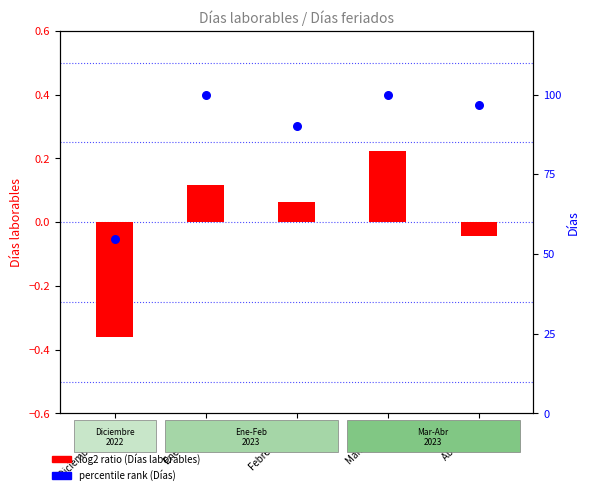

What are all the series names shown in the legend?

Días laborables (ratio), Días (percentile)